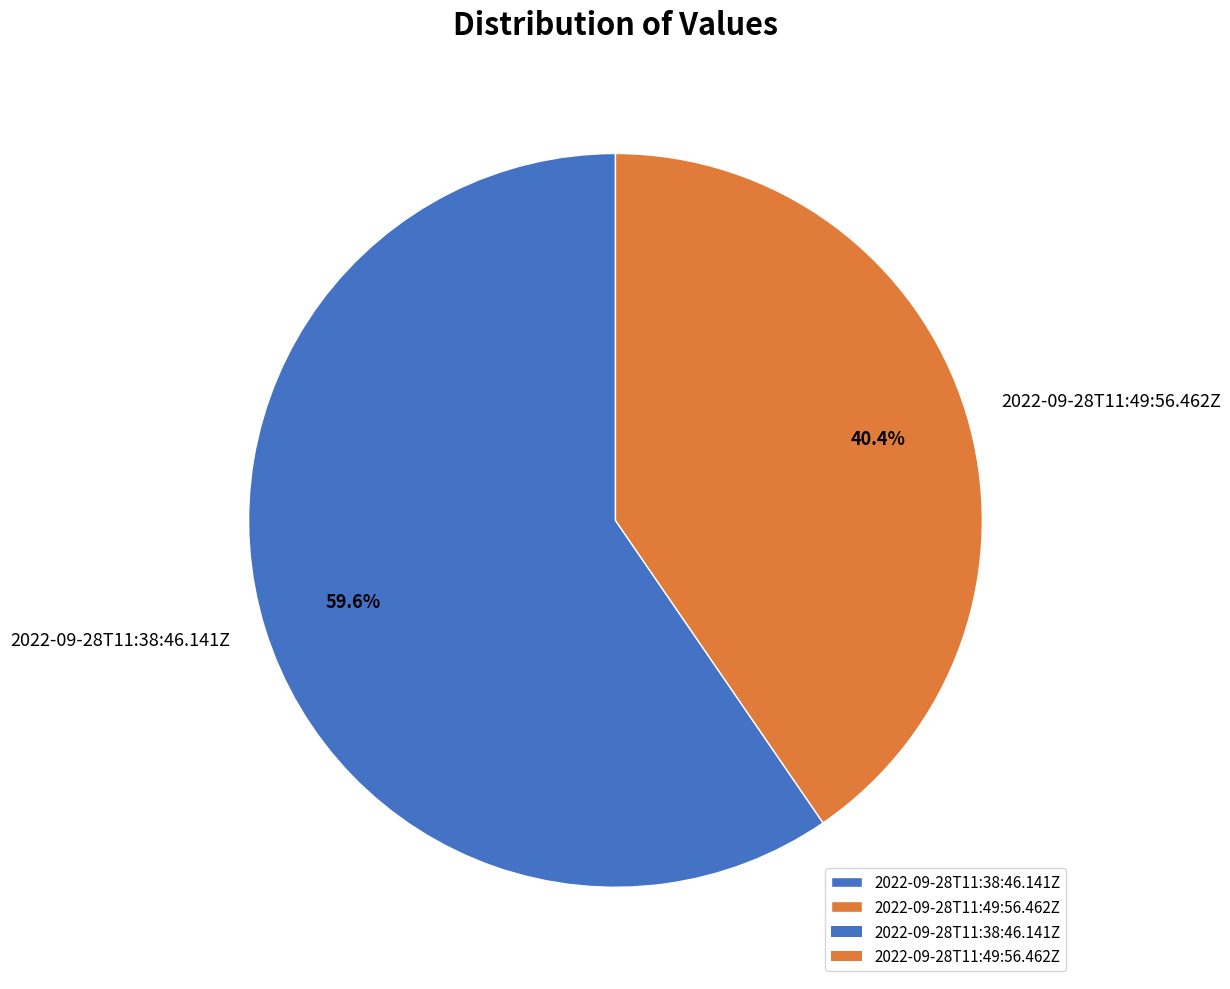

To the nearest percent, what is the difference between the 2022-09-28T11:49:56.462Z and 2022-09-28T11:38:46.141Z slice percentages?

19%